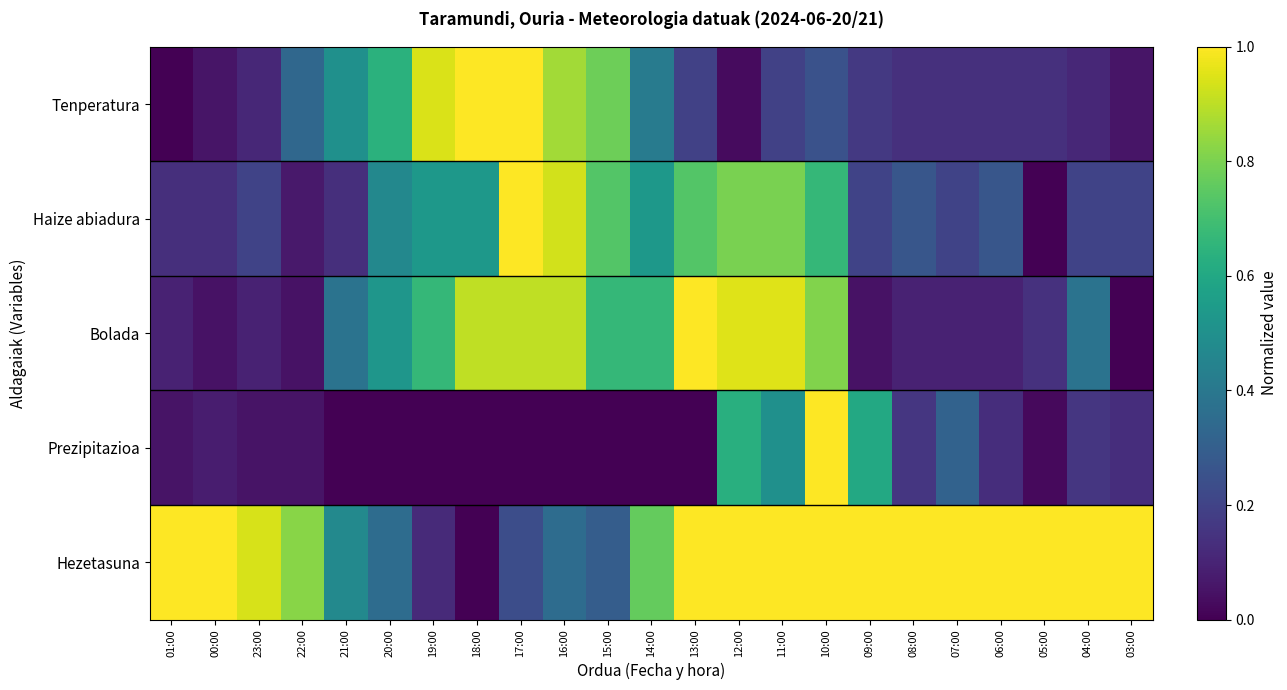

At 22:00, list the series in order from smallest to largest.

Bolada, Prezipitazioa, Haize abiadura, Tenperatura, Hezetasuna